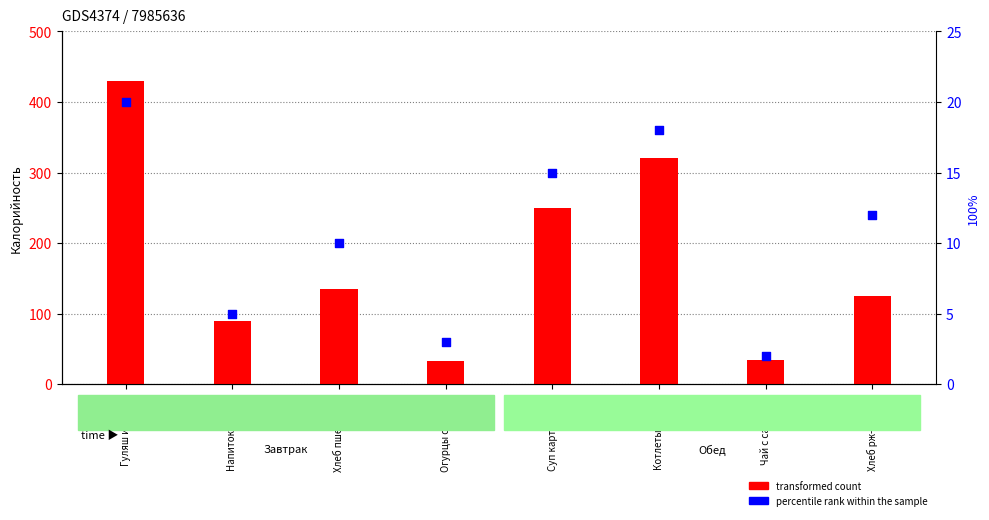

Which series contains the highest Y value?

transformed count